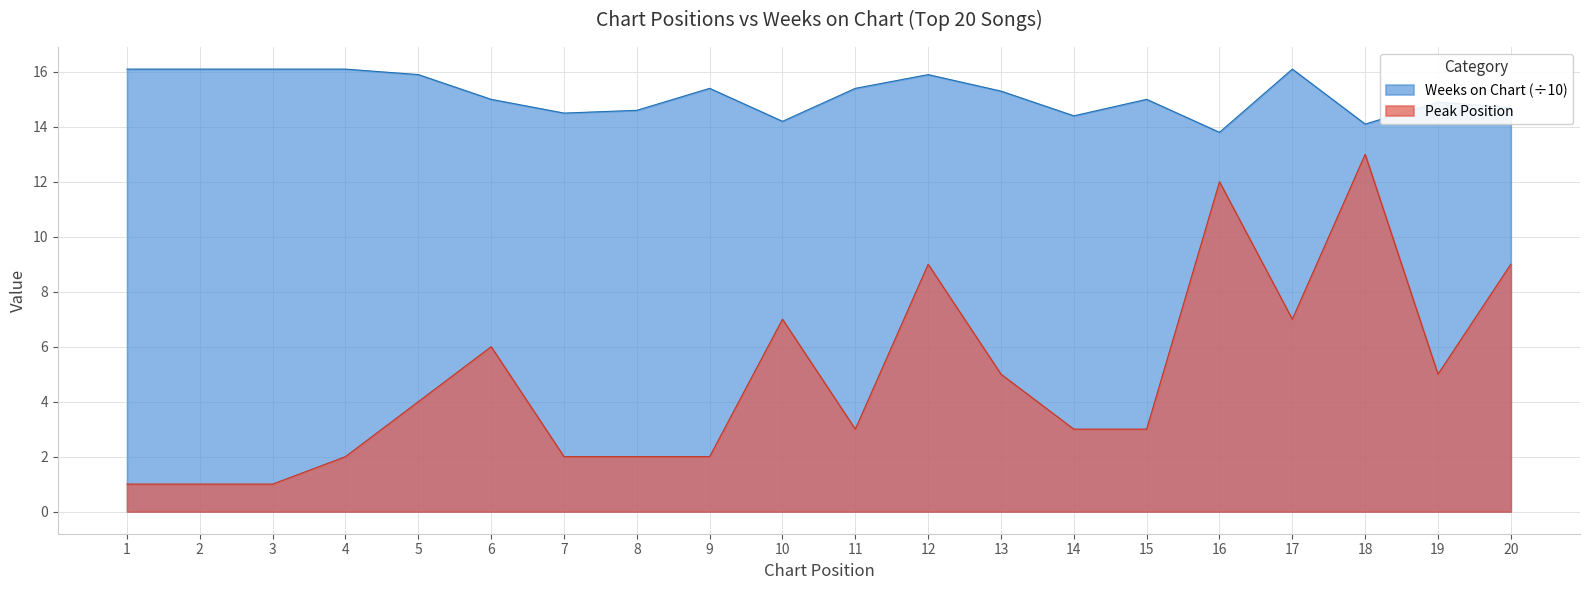

What is the smallest value displayed?

1.0